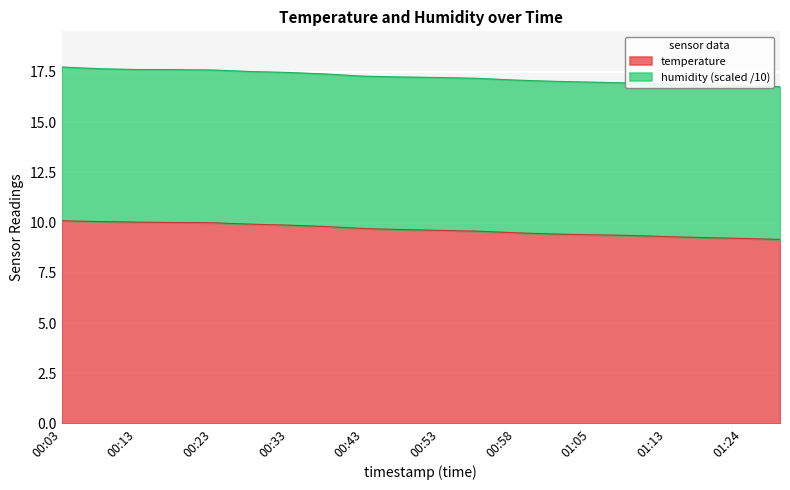

What is the maximum value for temperature?

10.1